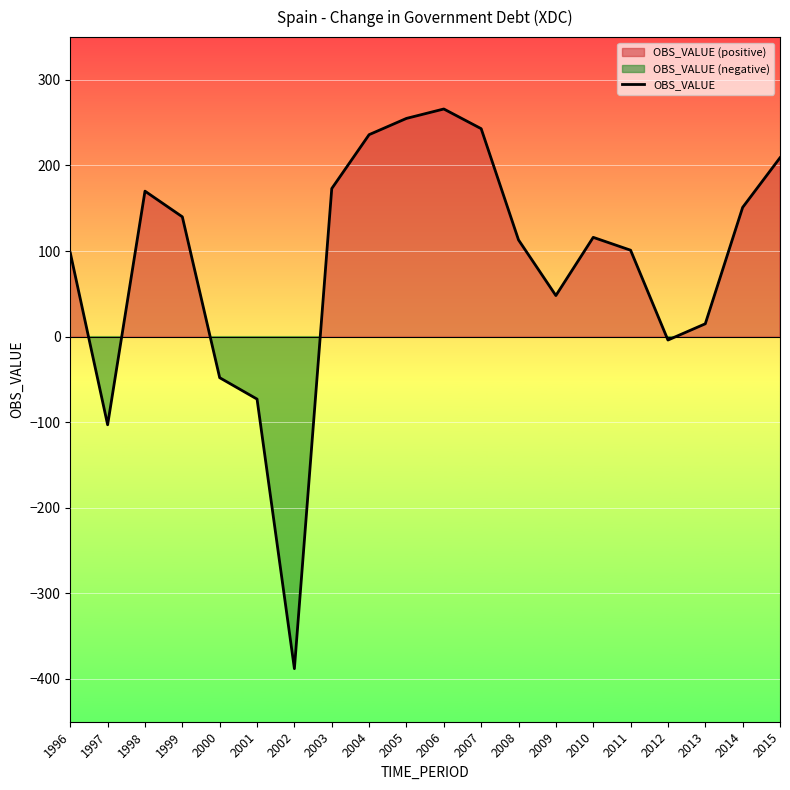

Where is the first local minimum?

1997